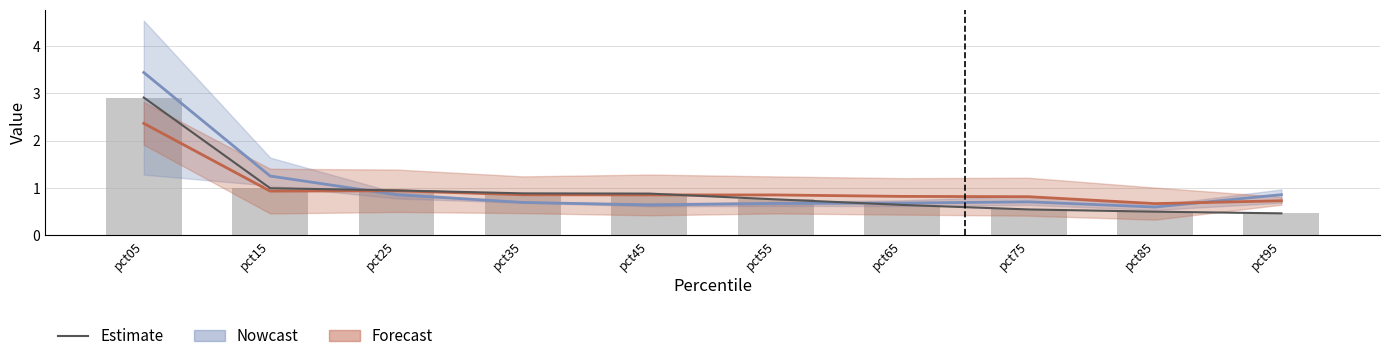

What is the approximate value at pct35?

0.9